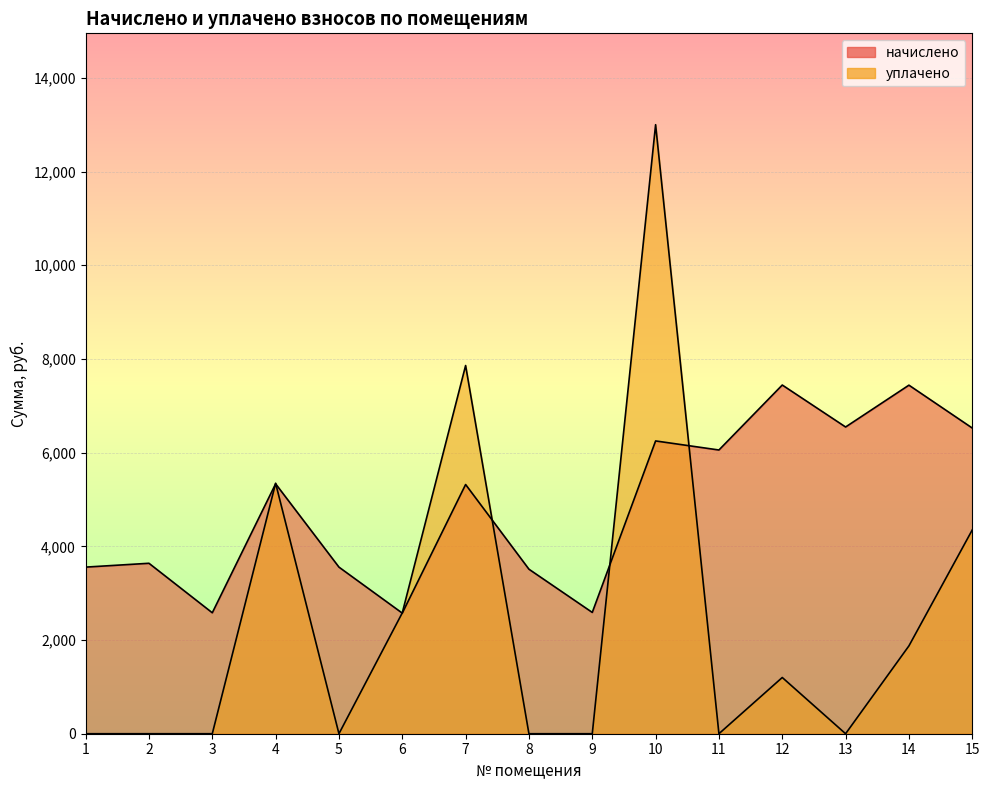

Rank the series by their maximum value, from lowest to highest.

начислено, уплачено